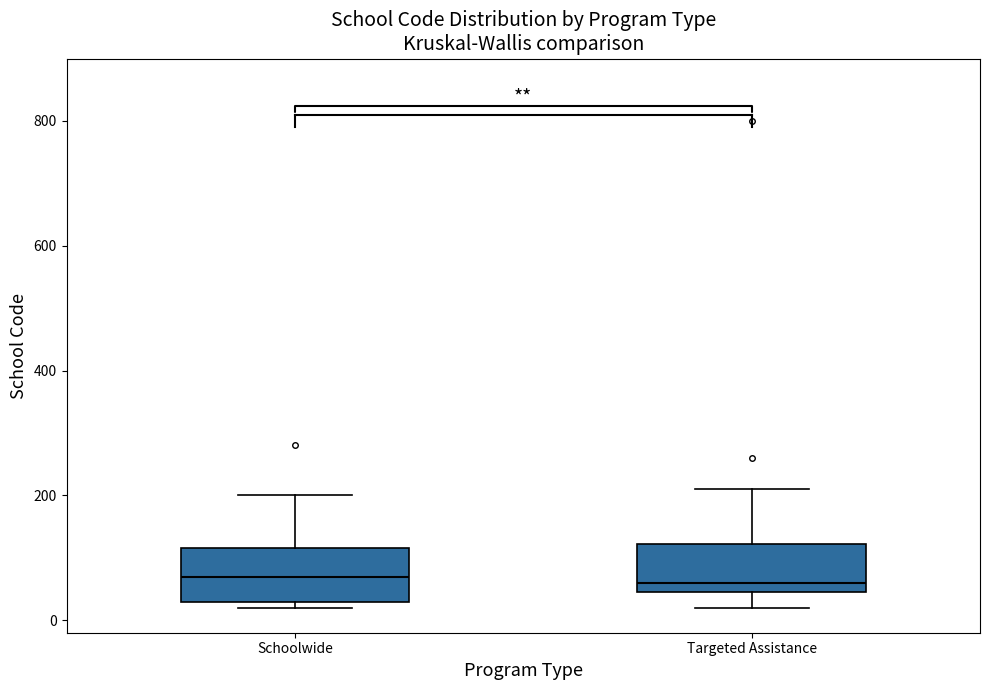

Reading left to right, read every box against the y-axis: the position of its median line, the range the box covers, and the ends of its whiskers. The values are not printed on the chart, so give them approximately, as read against the axis.

Schoolwide: median 80, box 40 to 120, whiskers 20 to 200
Targeted Assistance: median 60, box 40 to 120, whiskers 20 to 220